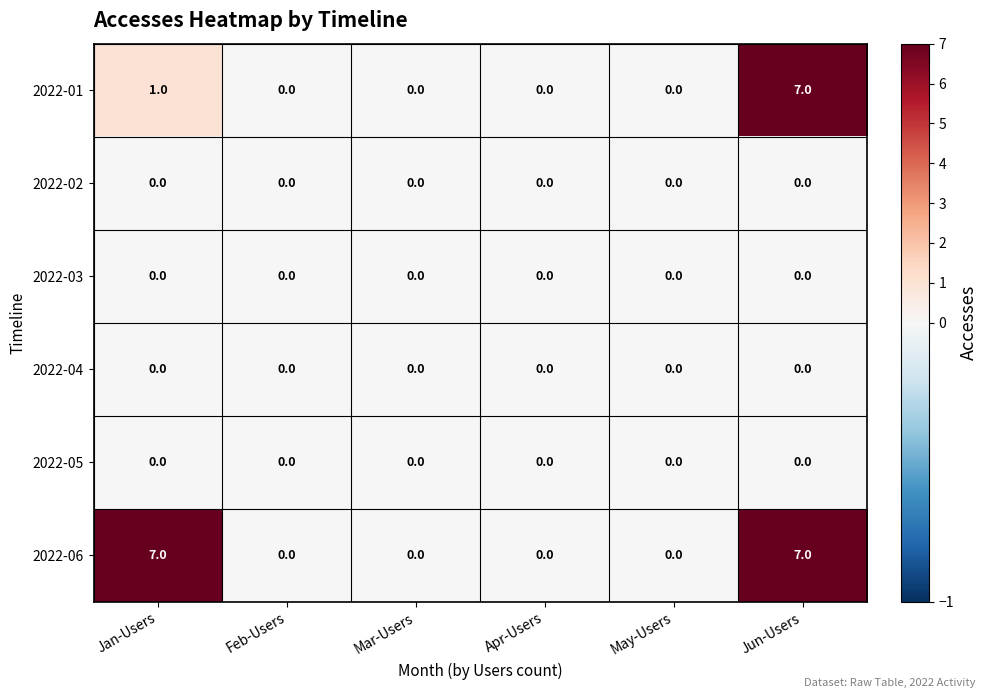

What is the difference between the highest and lowest values at Jan-Users?

7